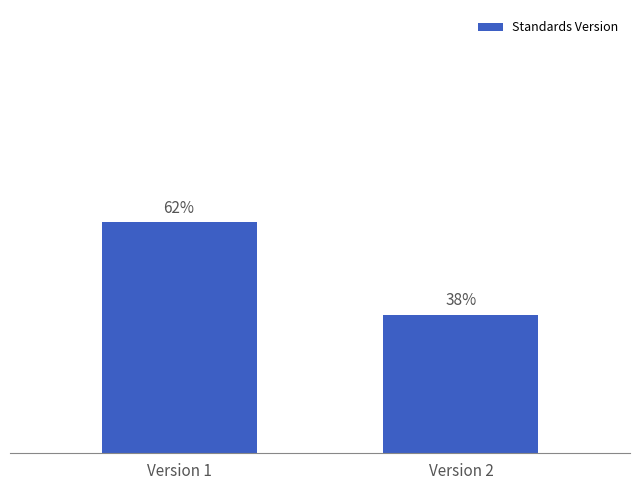

Reading left to right, extract all data points from this chart.

Version 1=62.5	Version 2=37.5